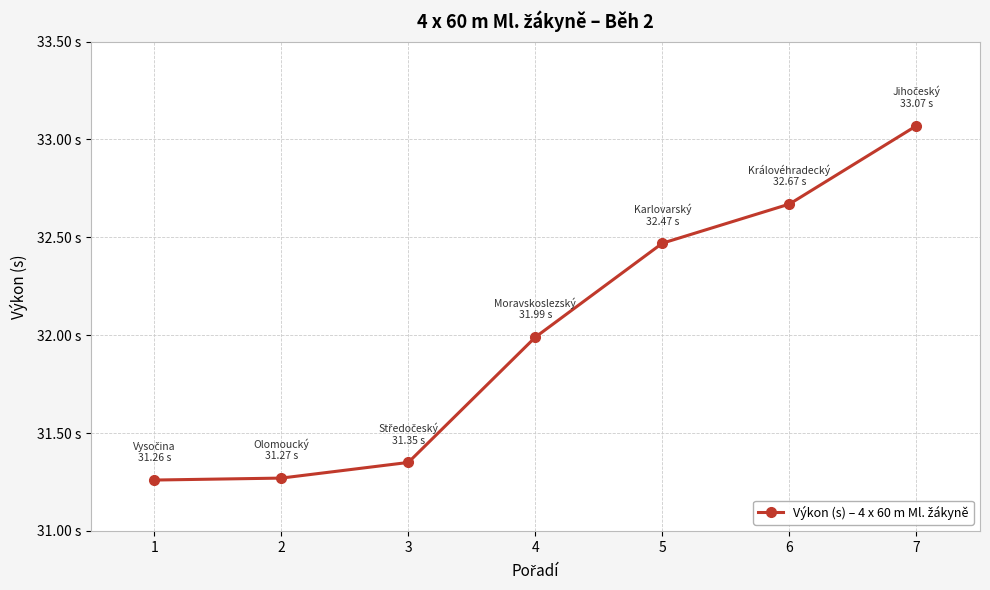

True or false: the data has more than 0 interior local peaks.

False